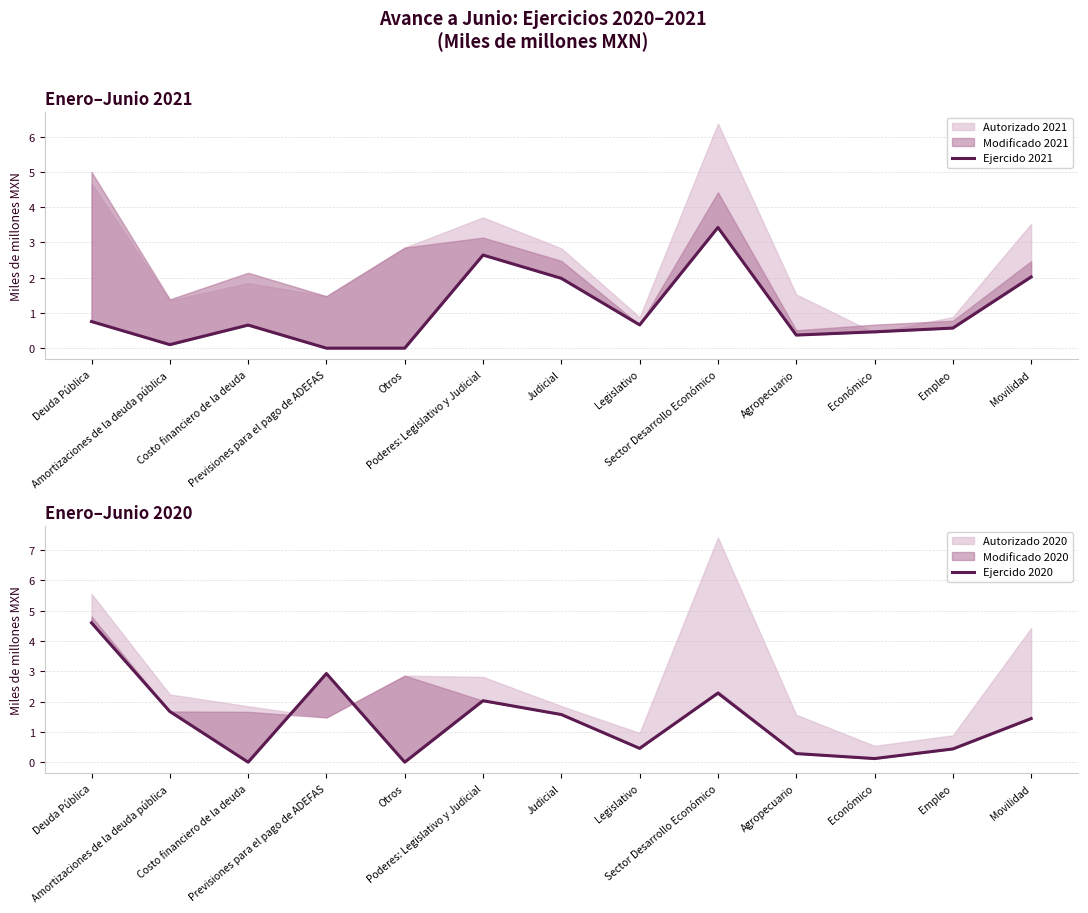

What is the difference between the Ejercido 2021 values at Empleo and Movilidad?

1.5